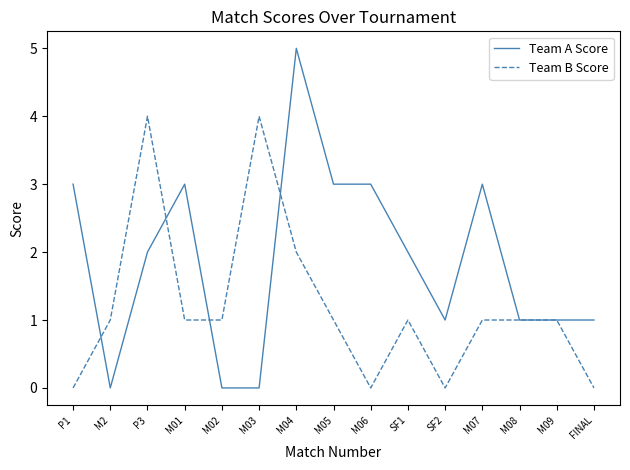

Reading left to right, what are all the values shown in this chart?

Team A Score: 3	0	2	3	0	0	5	3	3	2	1	3	1	1	1
Team B Score: 0	1	4	1	1	4	2	1	0	1	0	1	1	1	0